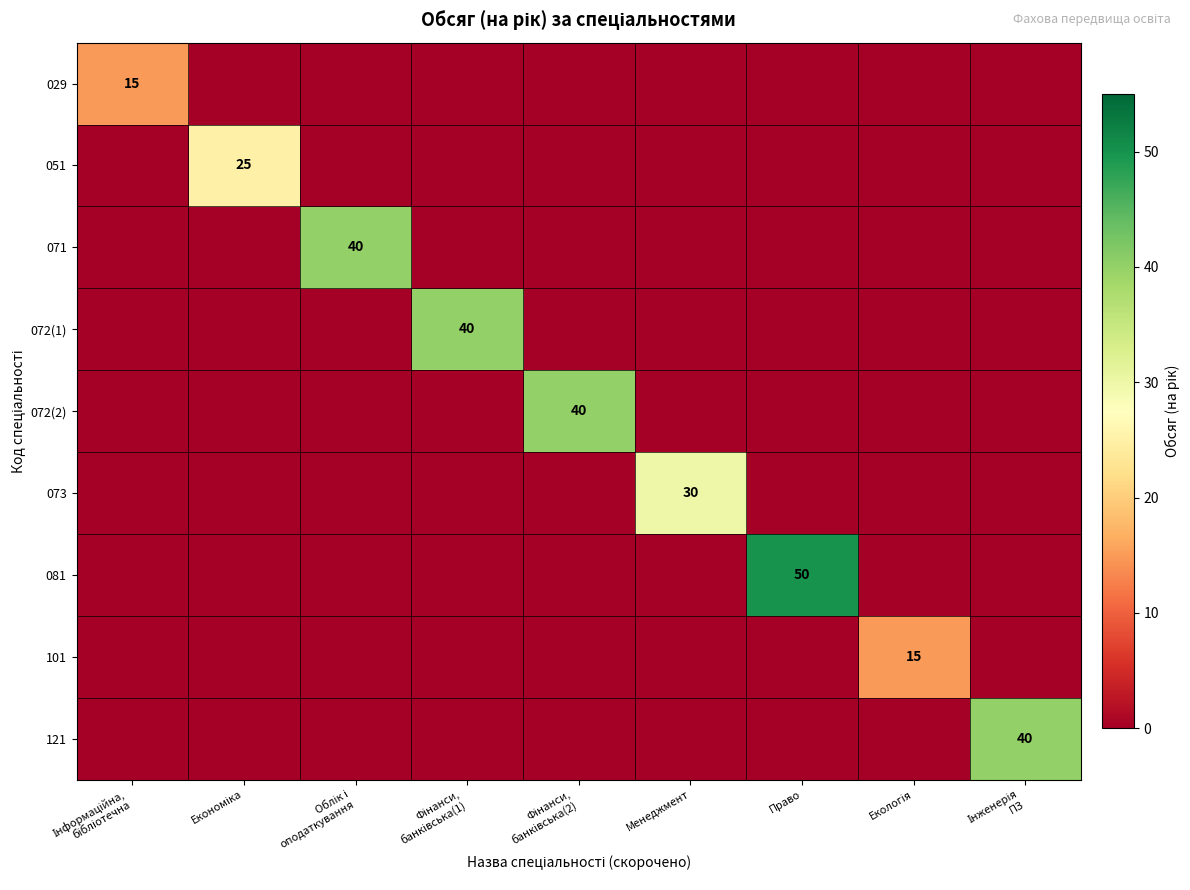

Between Облік і
оподаткування and Екологія, which is larger?

Облік і
оподаткування